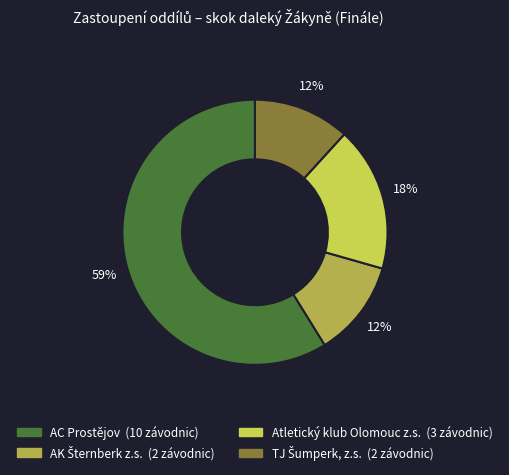

What is the largest slice in the pie chart?

AC Prostějov